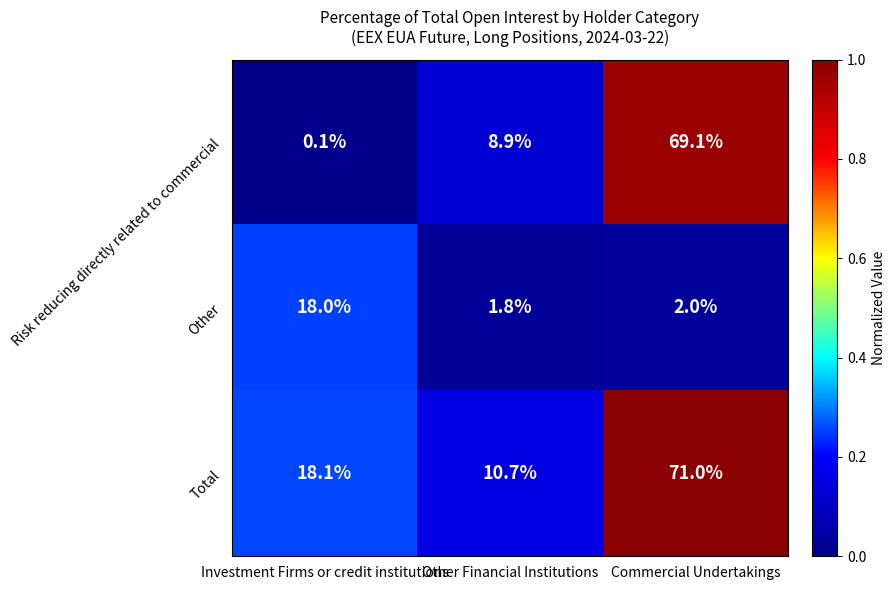

List the series in order of their overall mean, highest first.

Total, Risk reducing directly related to commercial, Other